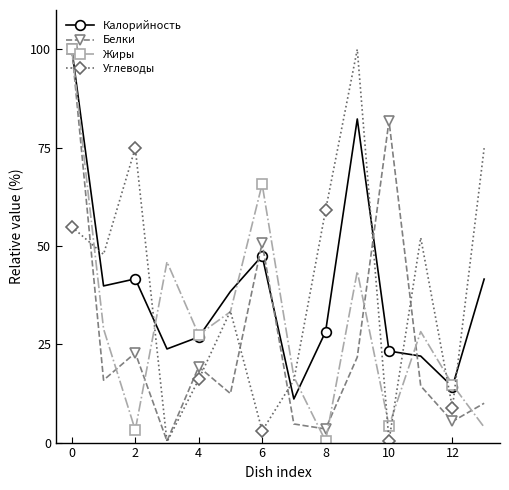

How many interior local valleys does the Белки series have?

5